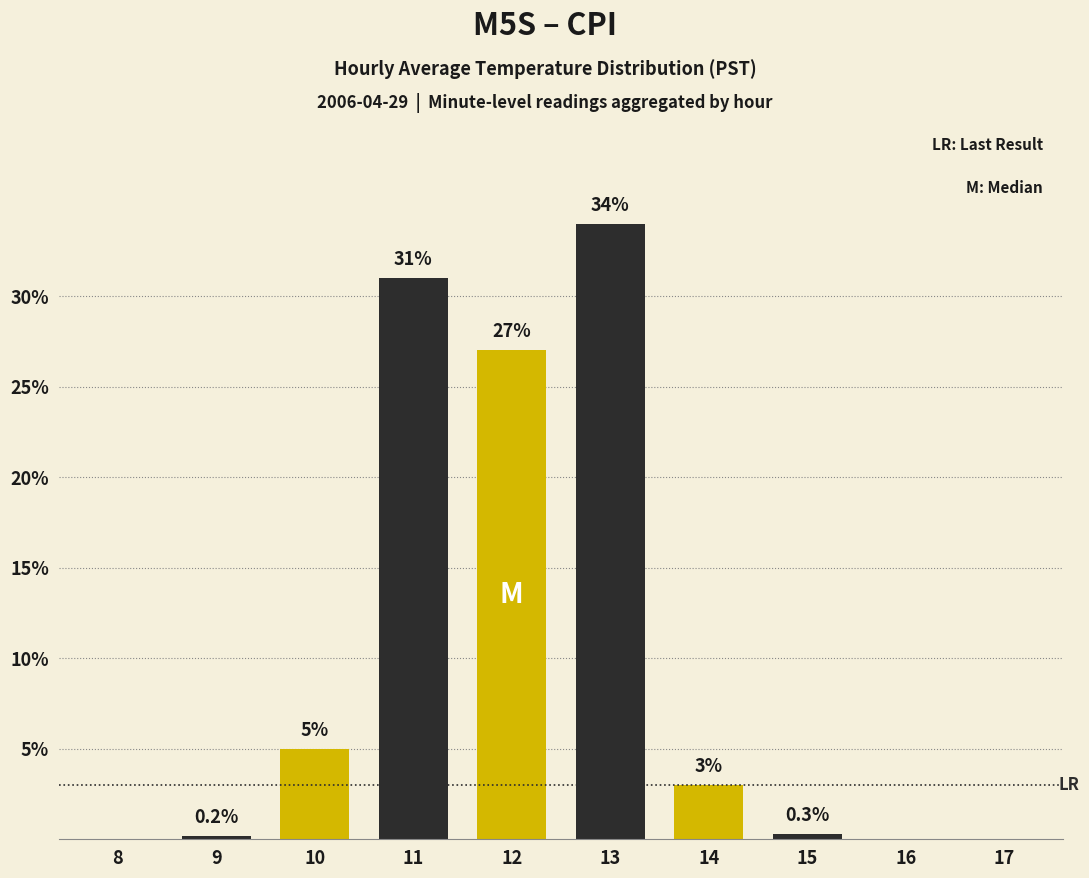

Are the bars grouped side by side (vs. stacked)?

Yes